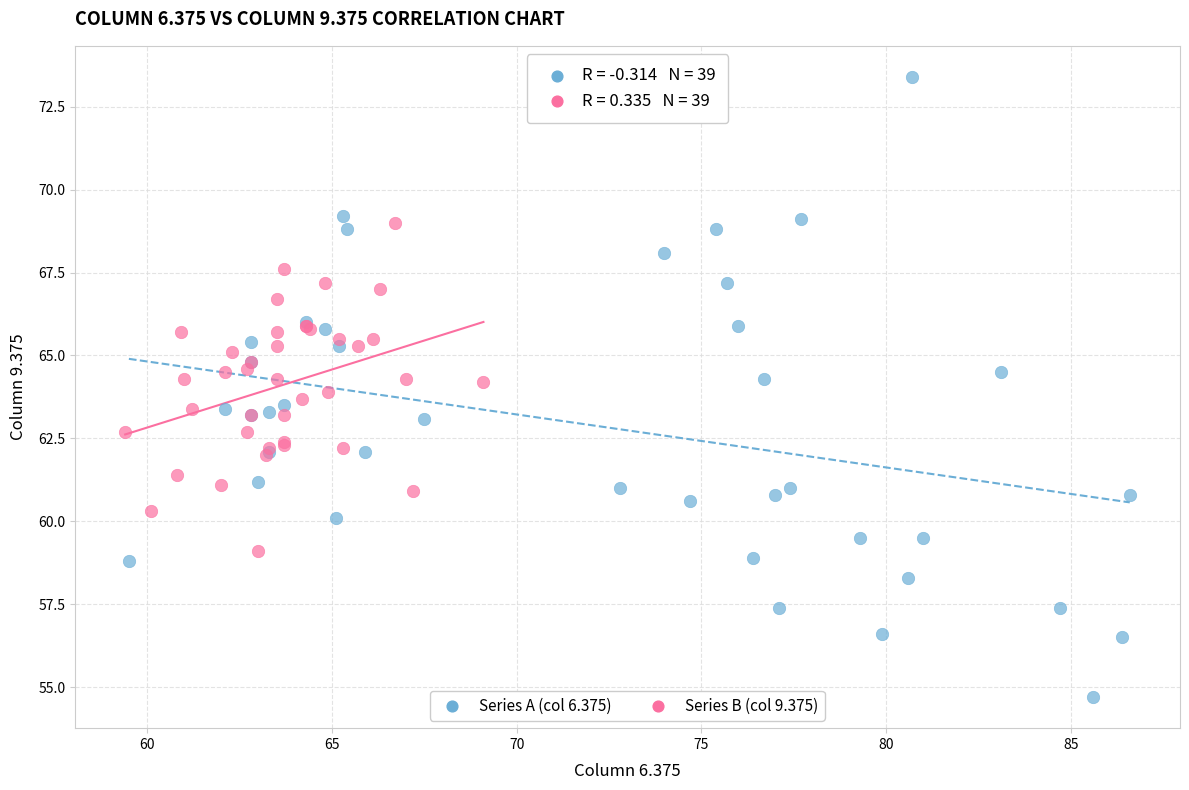

Which series reaches the maximum Y coordinate?

Series A (col 6.375)